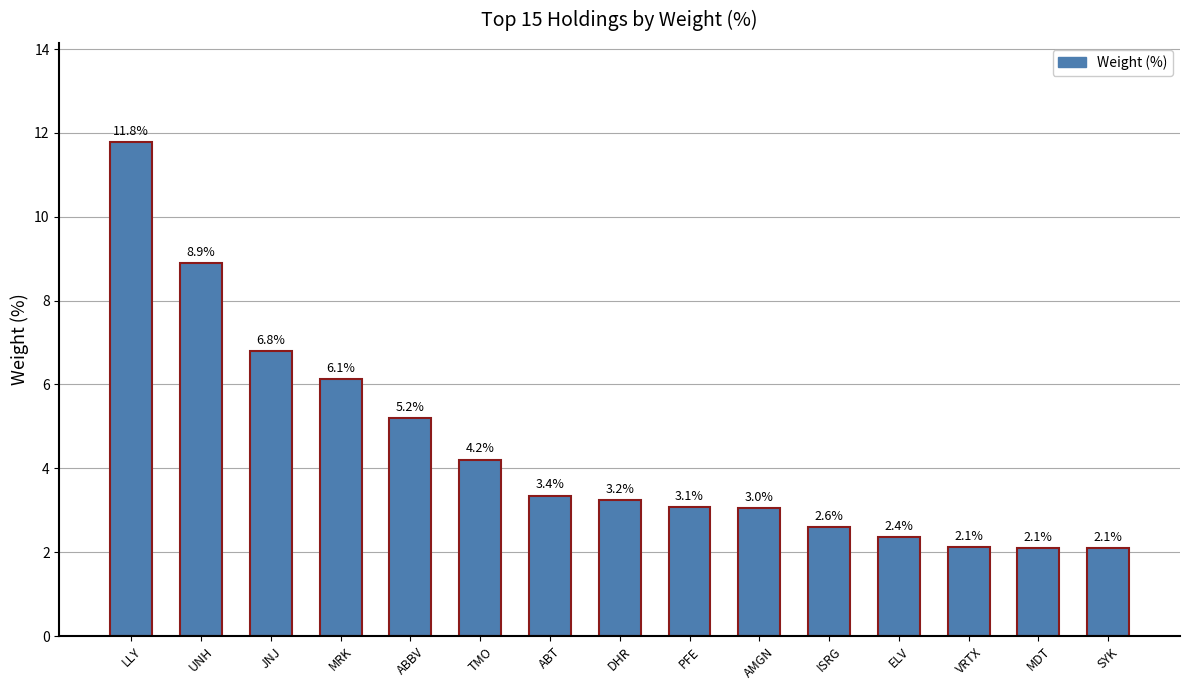

What is the ratio of the value at ABBV to the value at TMO?

1.2